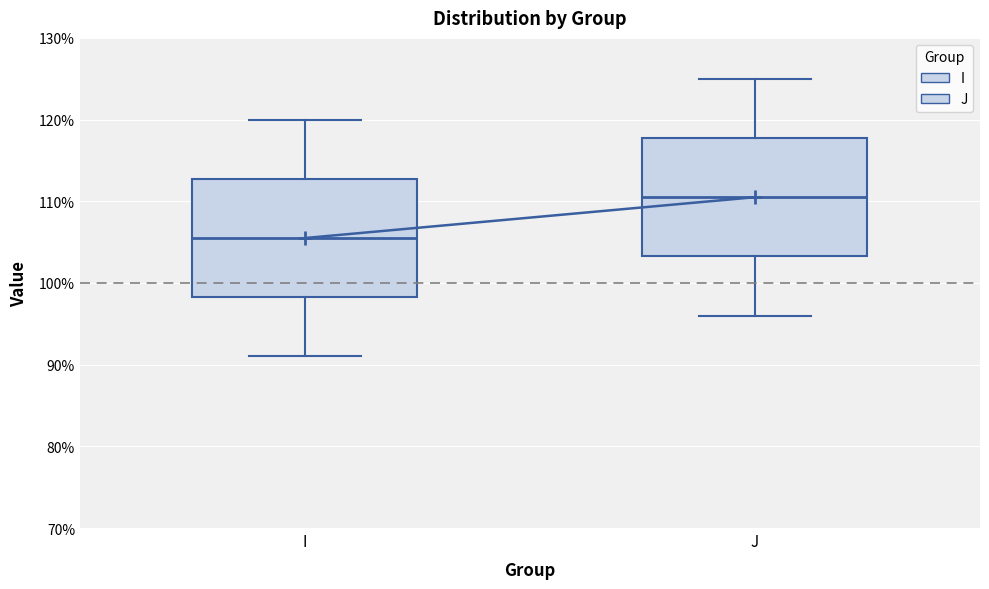

Where does the upper whisker of the box for I end on the y-axis? The values are not printed on the chart, so give them approximately, as read against the axis.

120